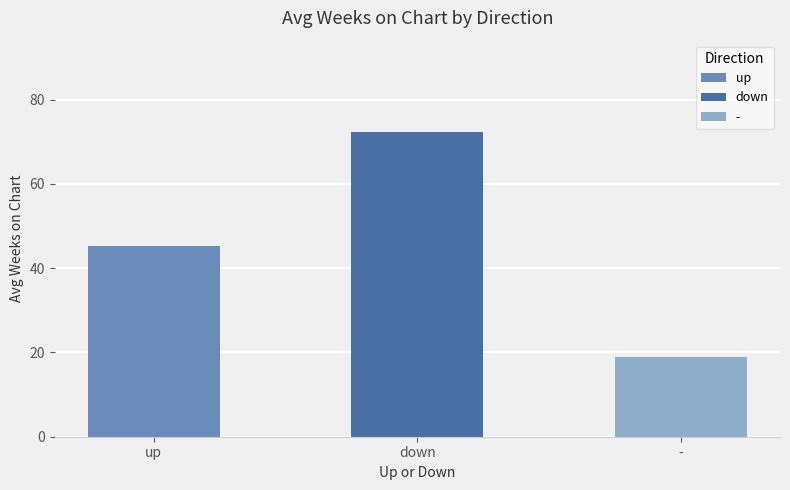

What is the label of the 1st bar from the left?

up